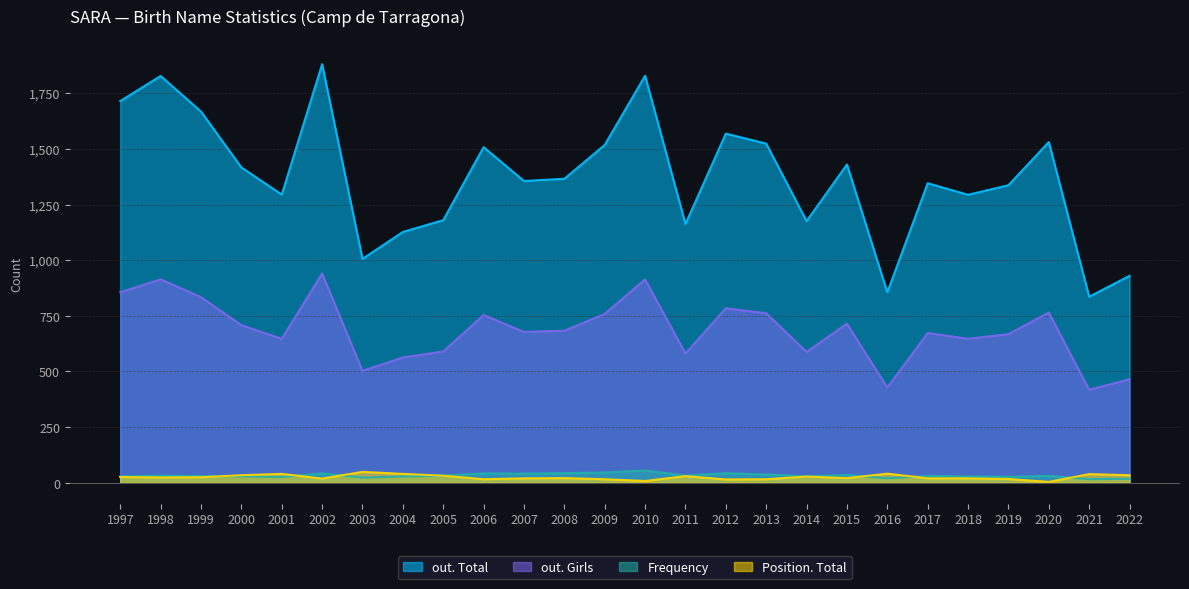

Rank the categories by Frequency value from lowest to highest.

2021, 2022, 2016, 2003, 2001, 2019, 2004, 2018, 1997, 2000, 2014, 1999, 2017, 2020, 1998, 2005, 2011, 2015, 2013, 2007, 2002, 2006, 2008, 2012, 2009, 2010